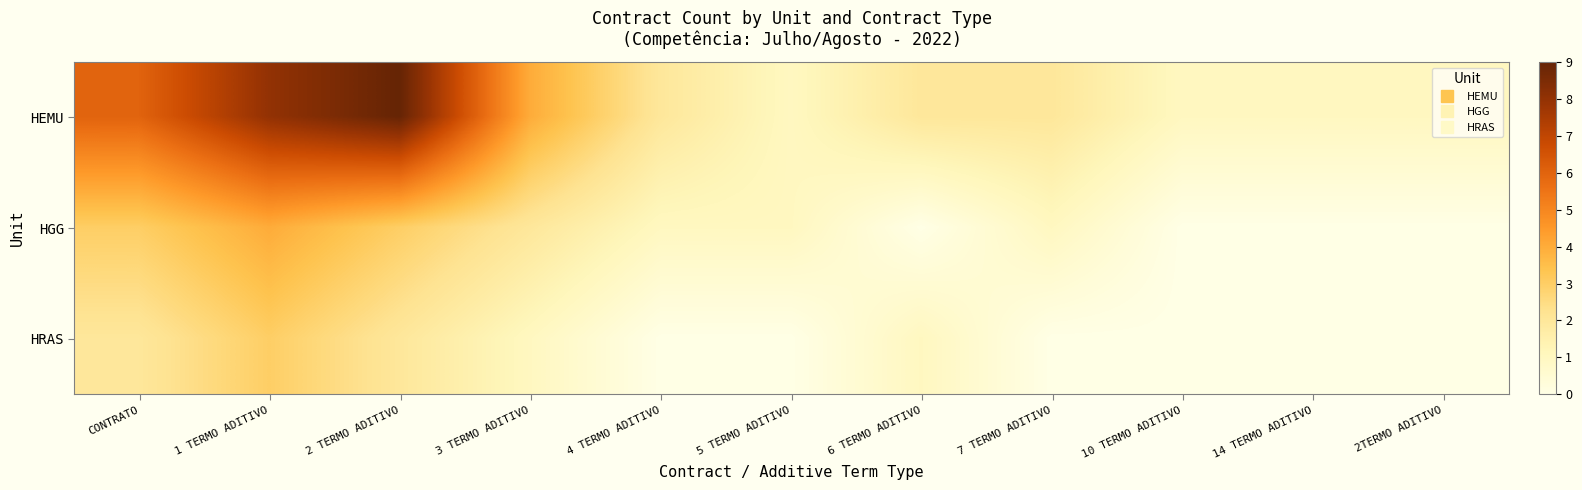

Rank the series by their maximum value, from lowest to highest.

HRAS, HGG, HEMU